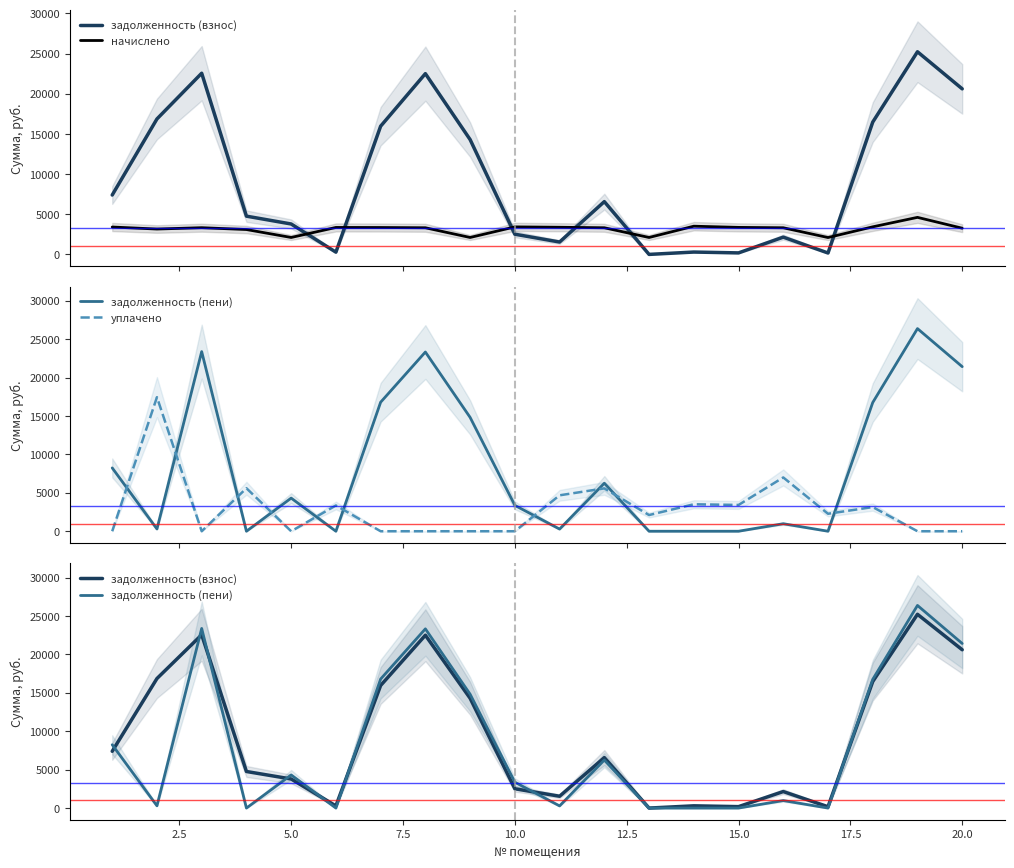

List the series in order of their peak value, highest first.

задолженность (пени), задолженность (взнос), уплачено, начислено